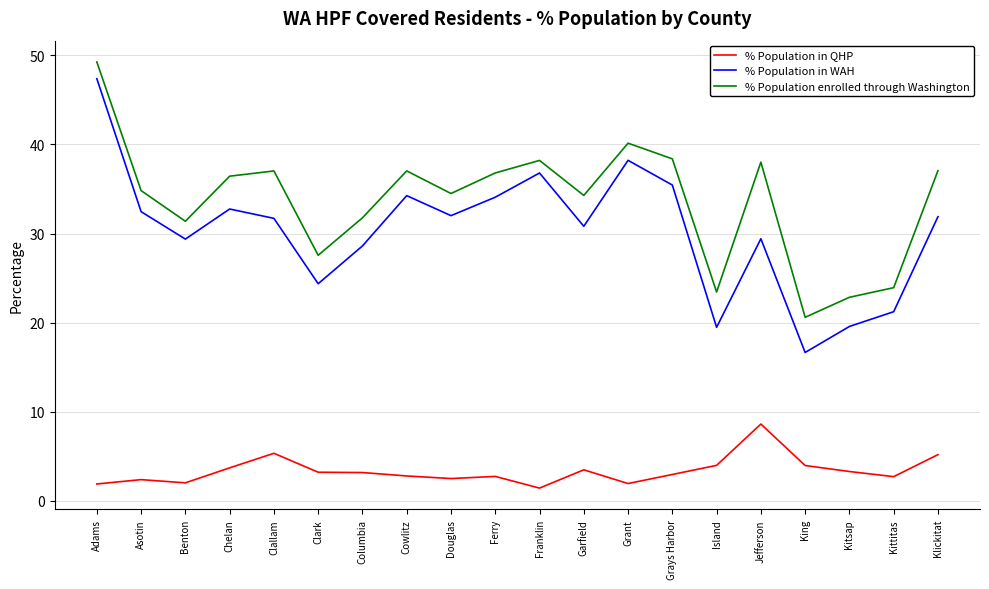

True or false: % Population enrolled through Washington and % Population in QHP intersect in this chart.

False